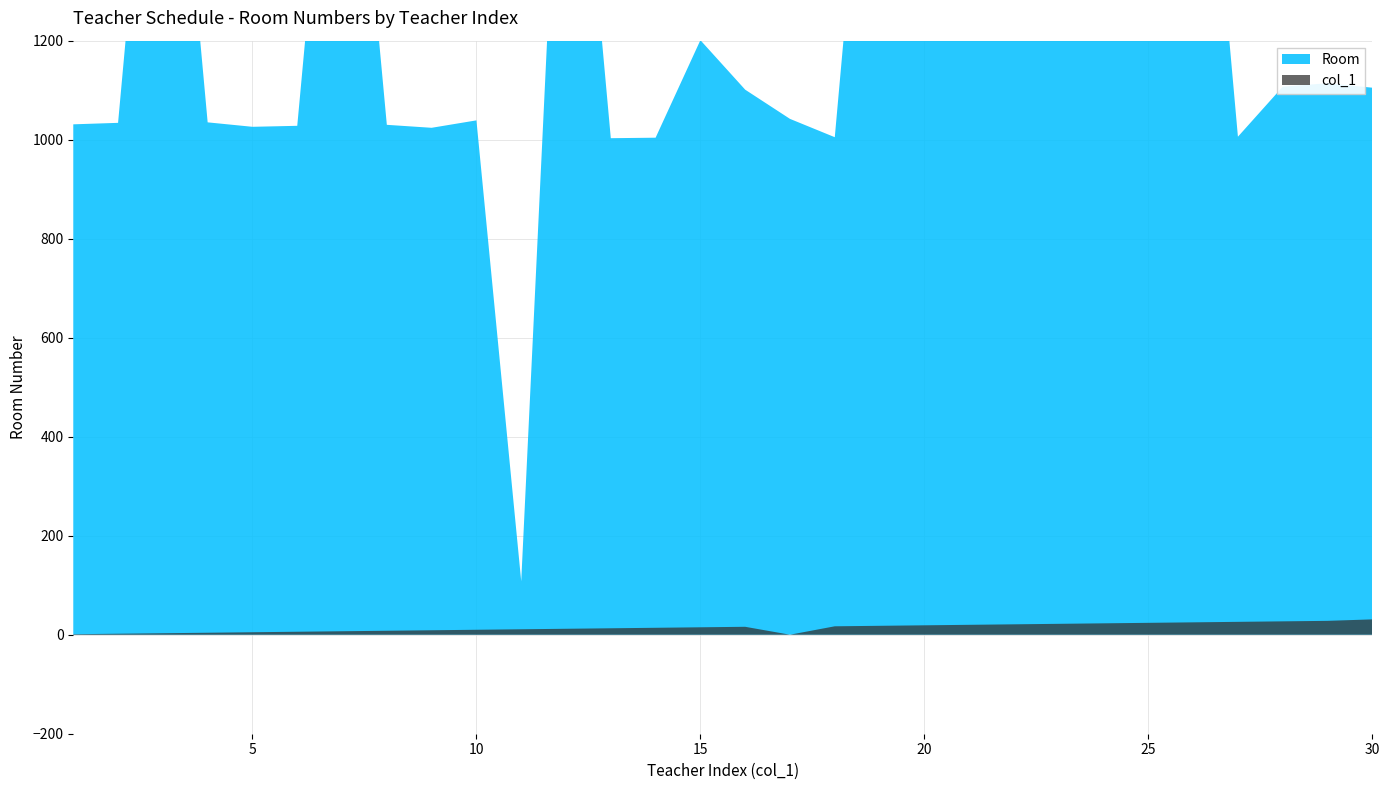

Reading right to left, list all the values displayed in this chart.

Room: 1105	1114	1107	1006	2020	2010	2016	2026	2019	2004	2006	2014	1005	1042	1101	1201	1004	1003	2000	108	1039	1024	1030	2008	1028	1026	1035	2028	1034	1031
col_1: 31	28	27	26	25	24	23	22	21	20	19	18	17	0	16	15	14	13	12	11	10	9	8	7	6	5	4	3	2	1